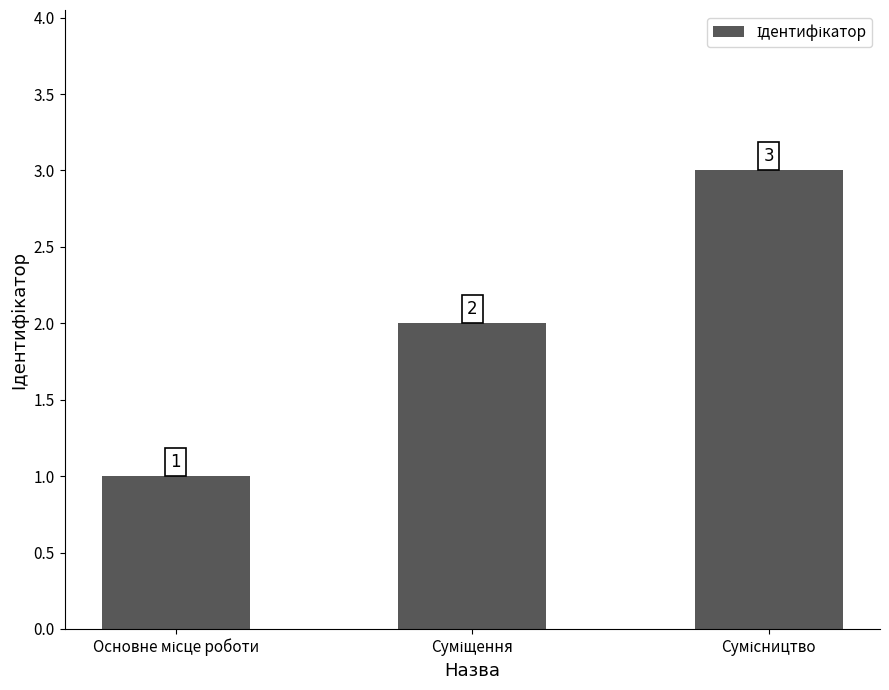

How many values are between 1 and 3?

3